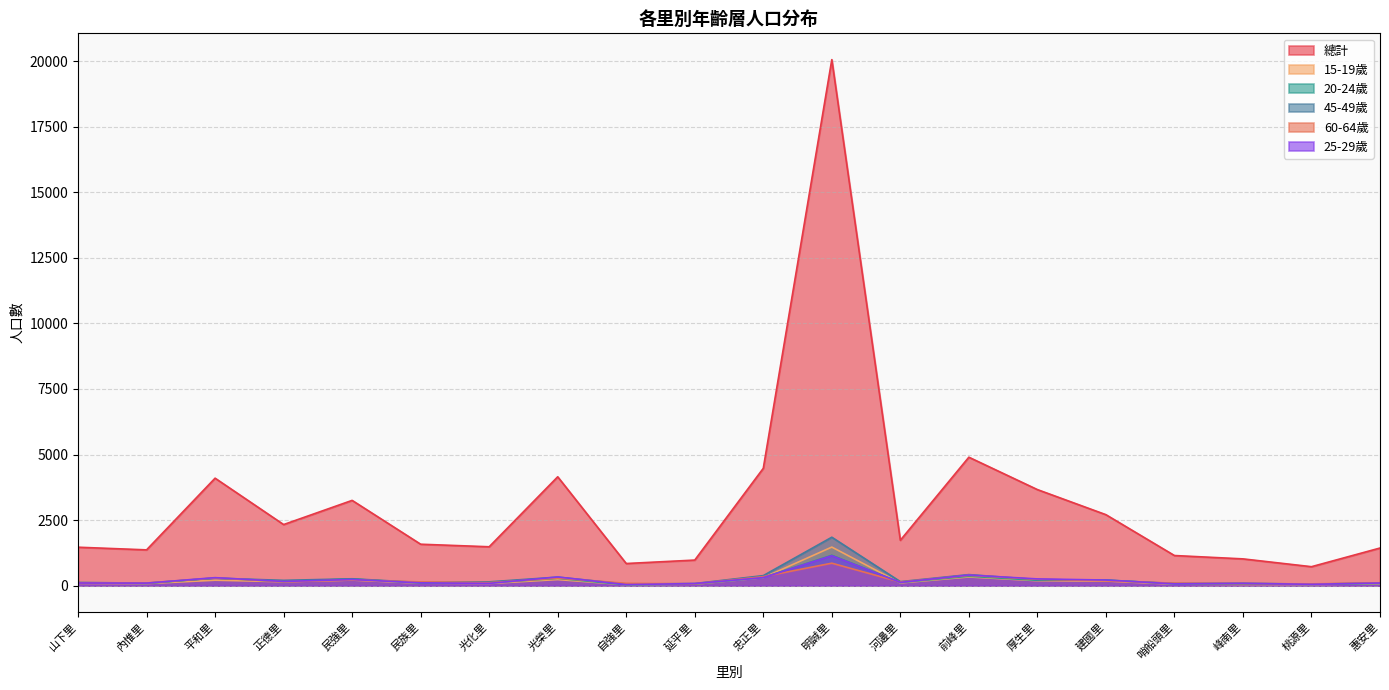

What is the maximum value shown in the chart?

20060